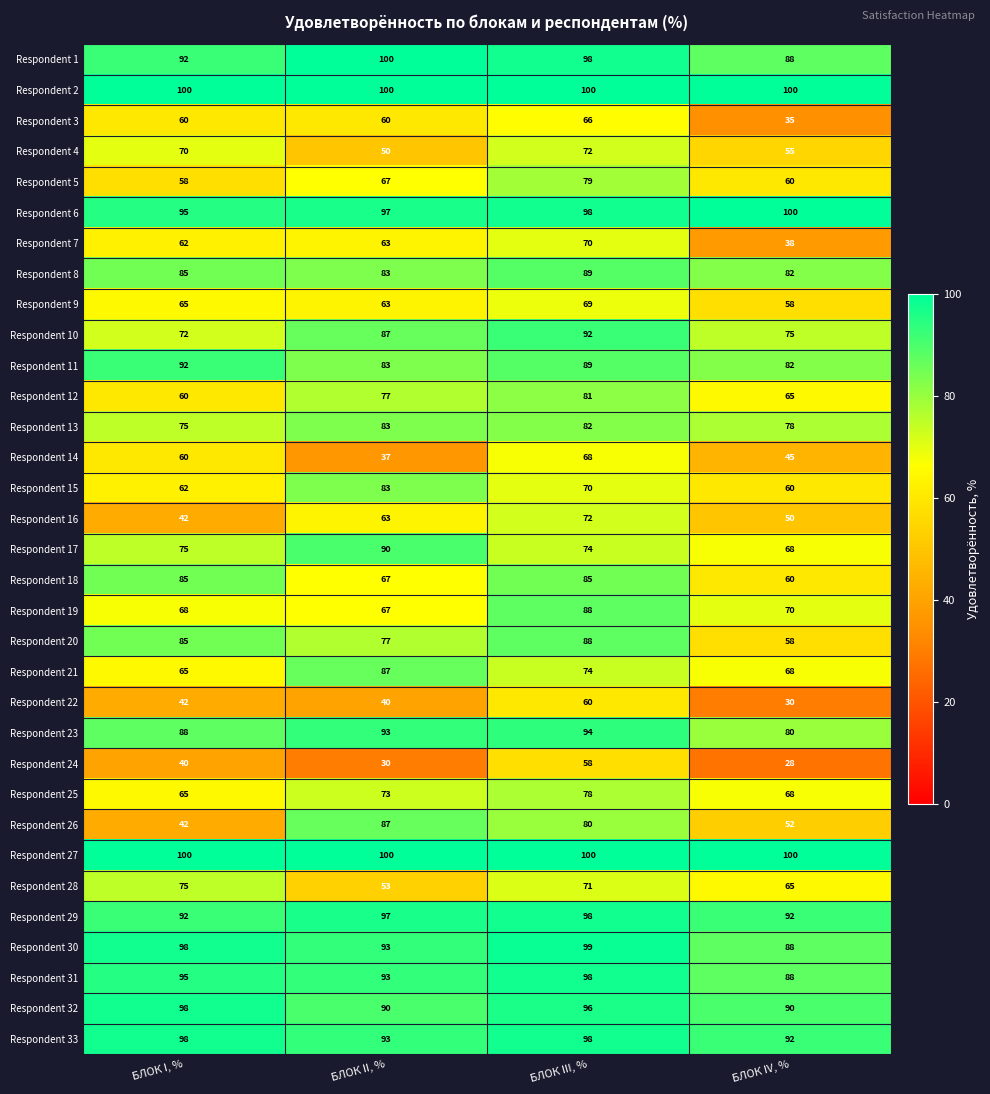

What is the total value across all series at БЛОК III, %?

2734